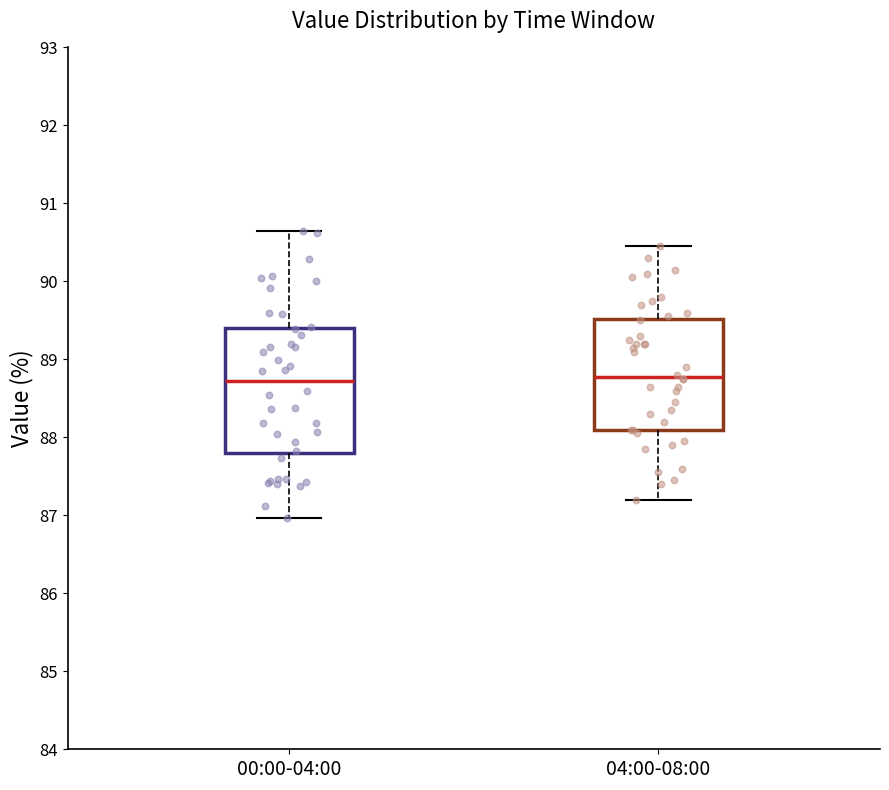

Comparing the boxes themselves (not the whiskers), which one is the tallest?

00:00-04:00